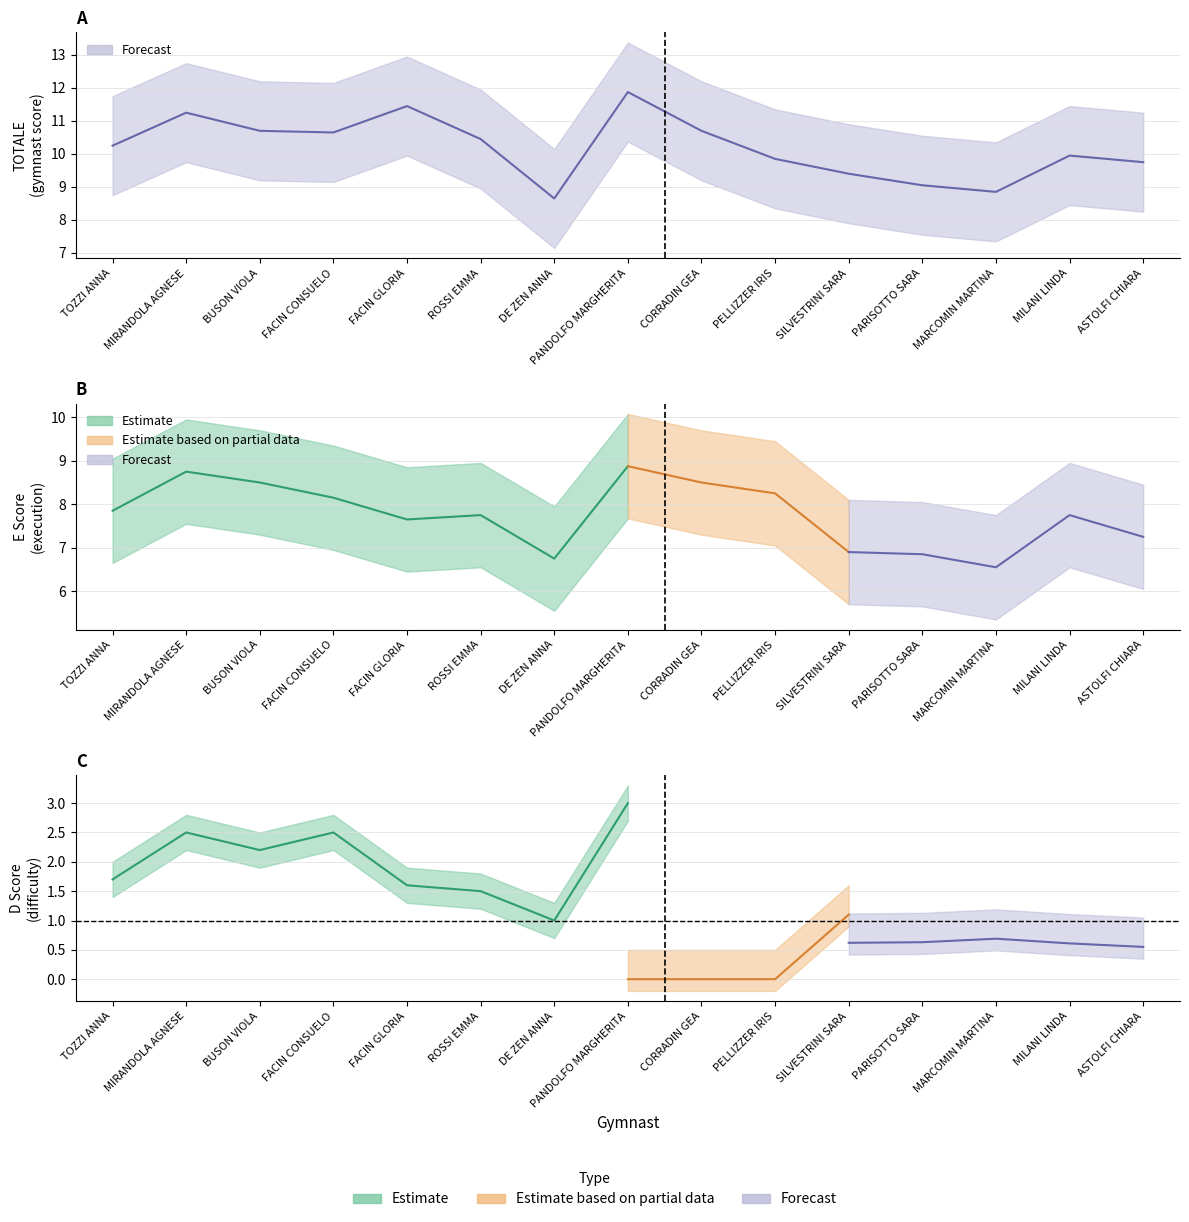

What is the label of the 5th point from the right?

SILVESTRINI SARA